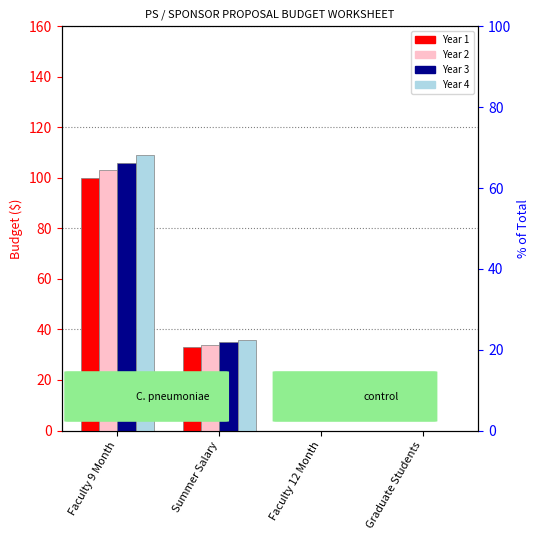

What is the maximum value for Year 1?

100